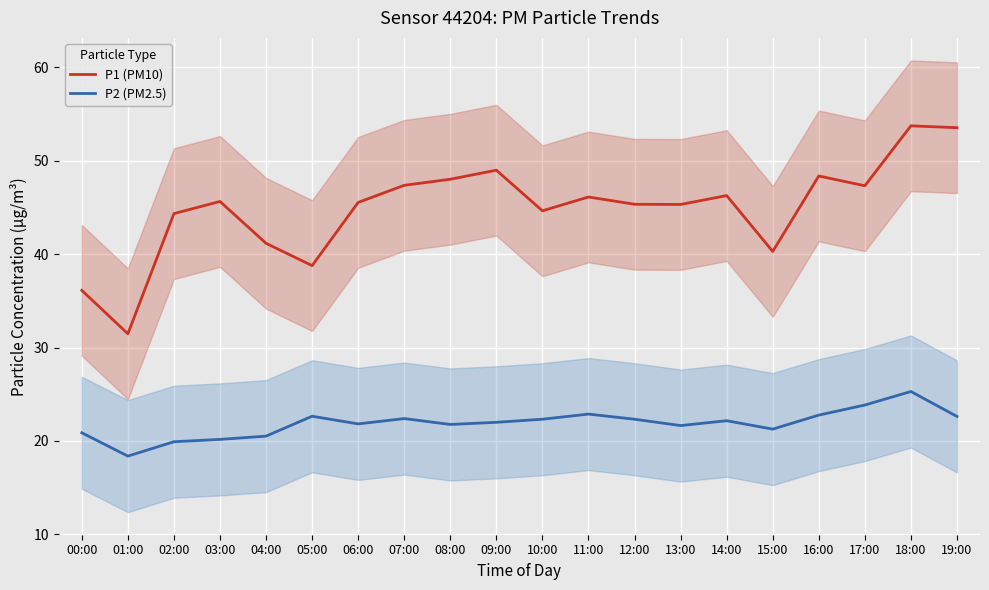

In P1 (PM10), how many points are higher than both neighbors (excluding endpoints)?

6